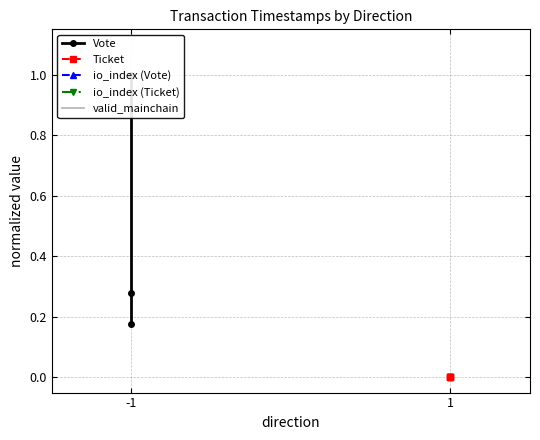

Reading left to right, list all the values displayed in this chart.

Vote: 0.2	0.3	1.0
Ticket: 0.0	0.0	0.0
io_index (Vote): 1.0	1.0	1.0
io_index (Ticket): 0.0	0.0	0.0
valid_mainchain: 1.0	1.0	1.0